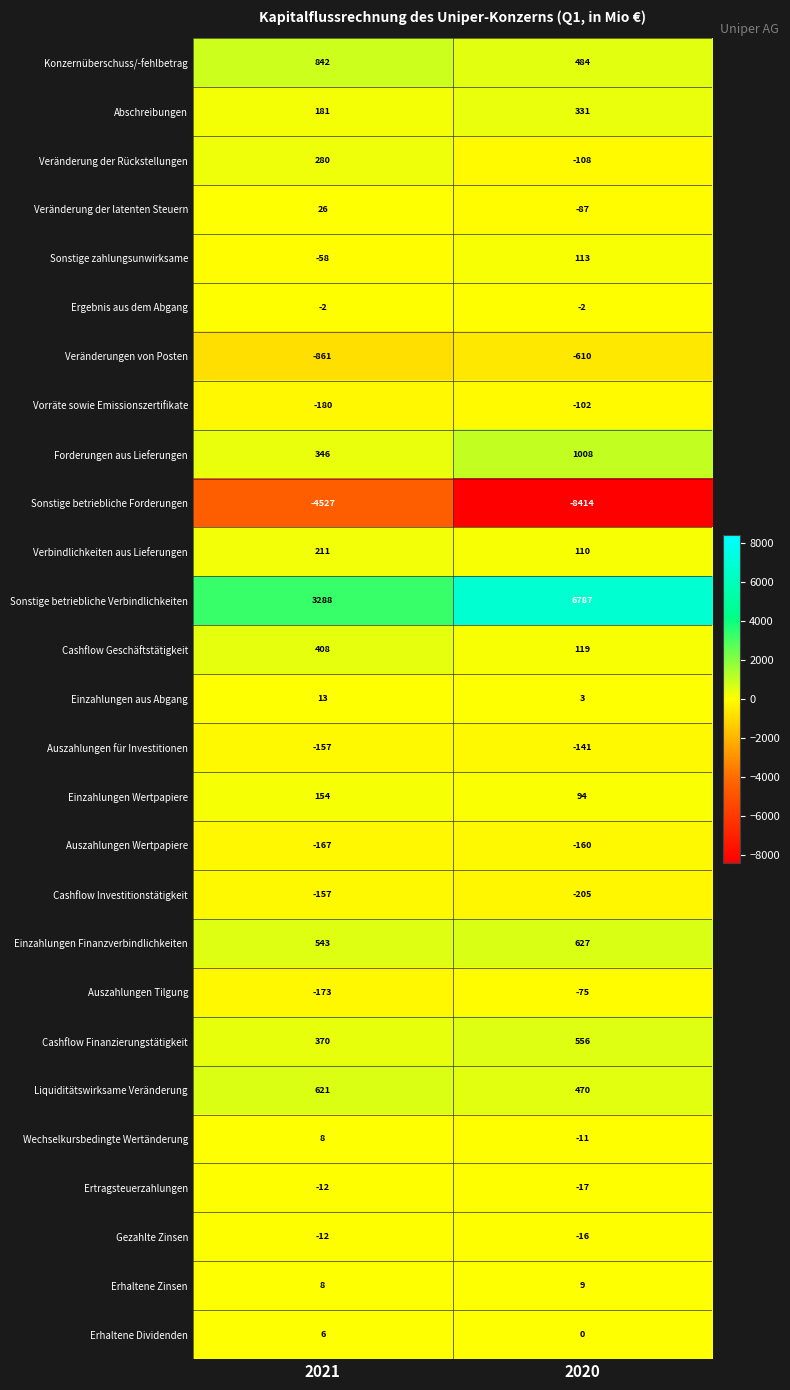

Which series has the largest total across all categories?

Sonstige betriebliche Verbindlichkeiten